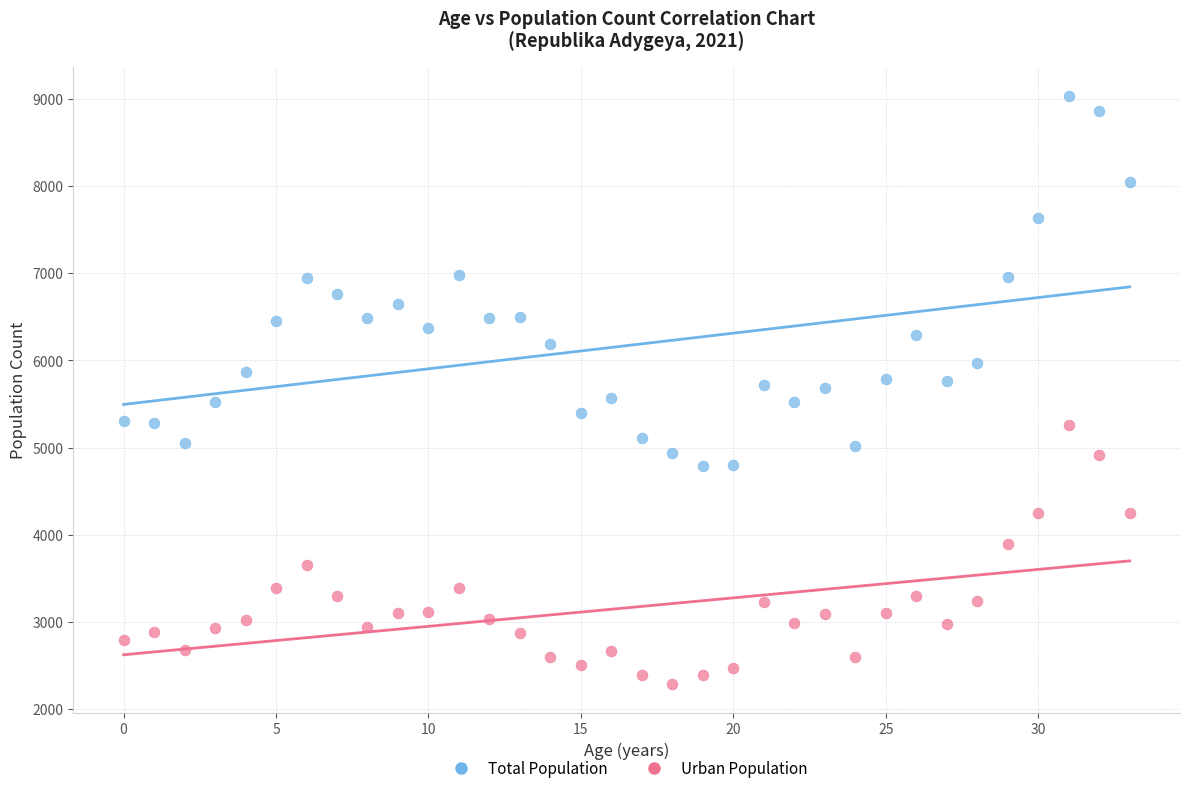

Which series has the largest Y range (max minus min)?

Total Population